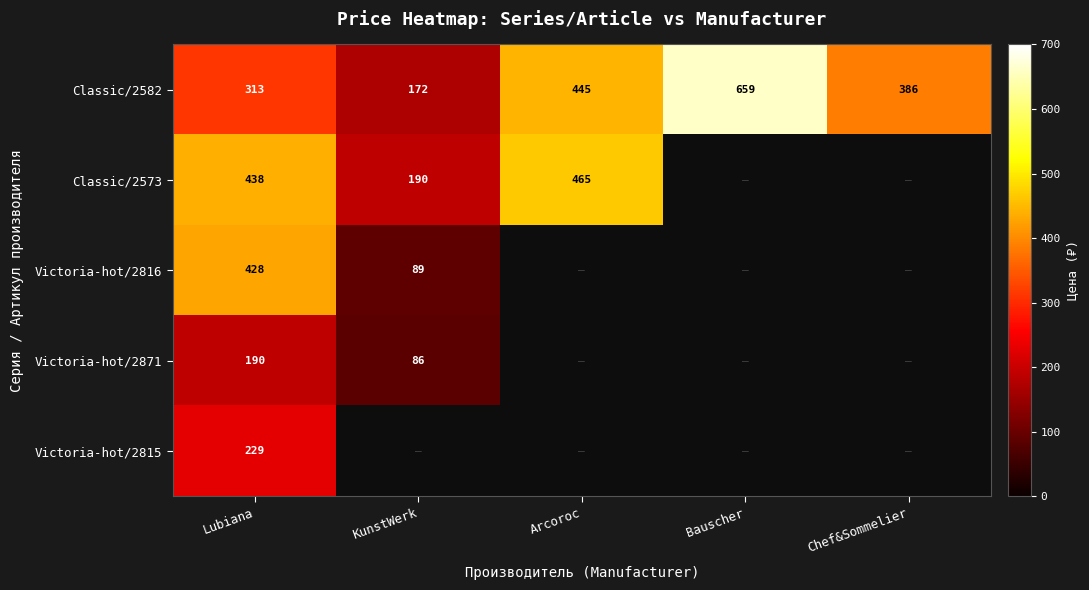

Count the number of categories in the chart.

5